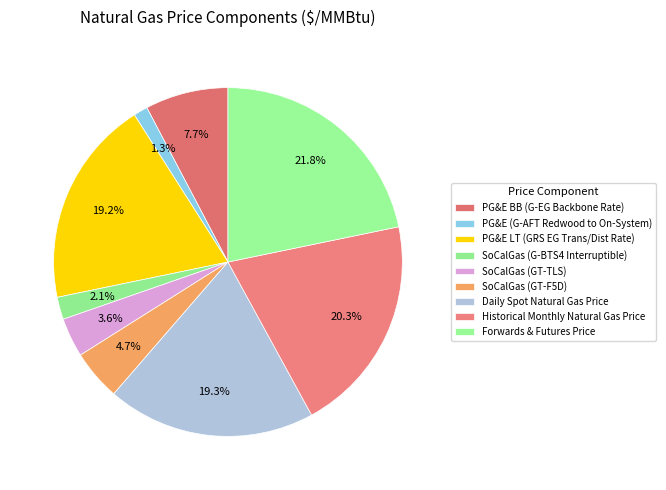

Does any single category account for the majority?

No